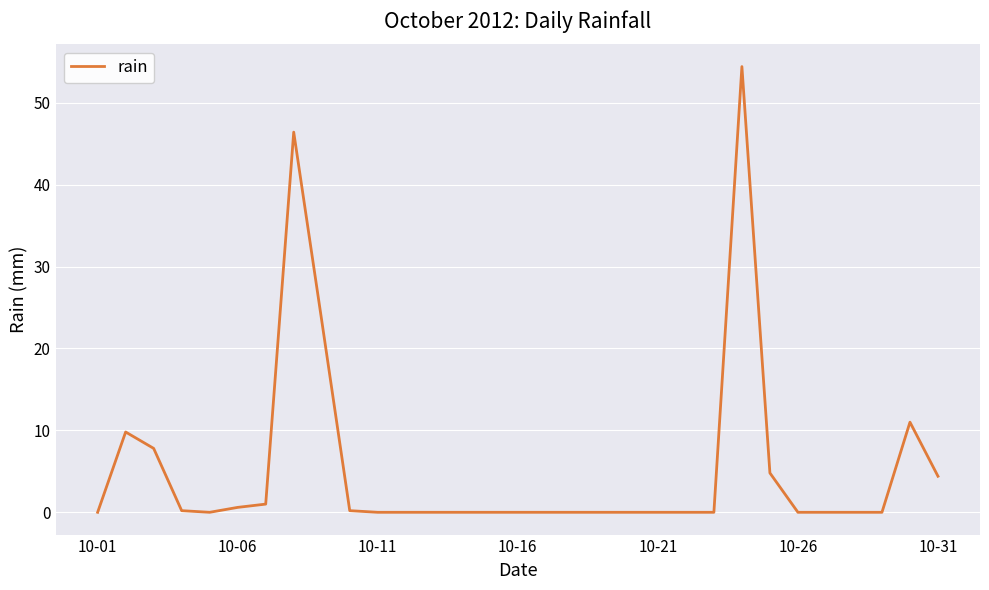

What is the greatest value displayed?

54.4